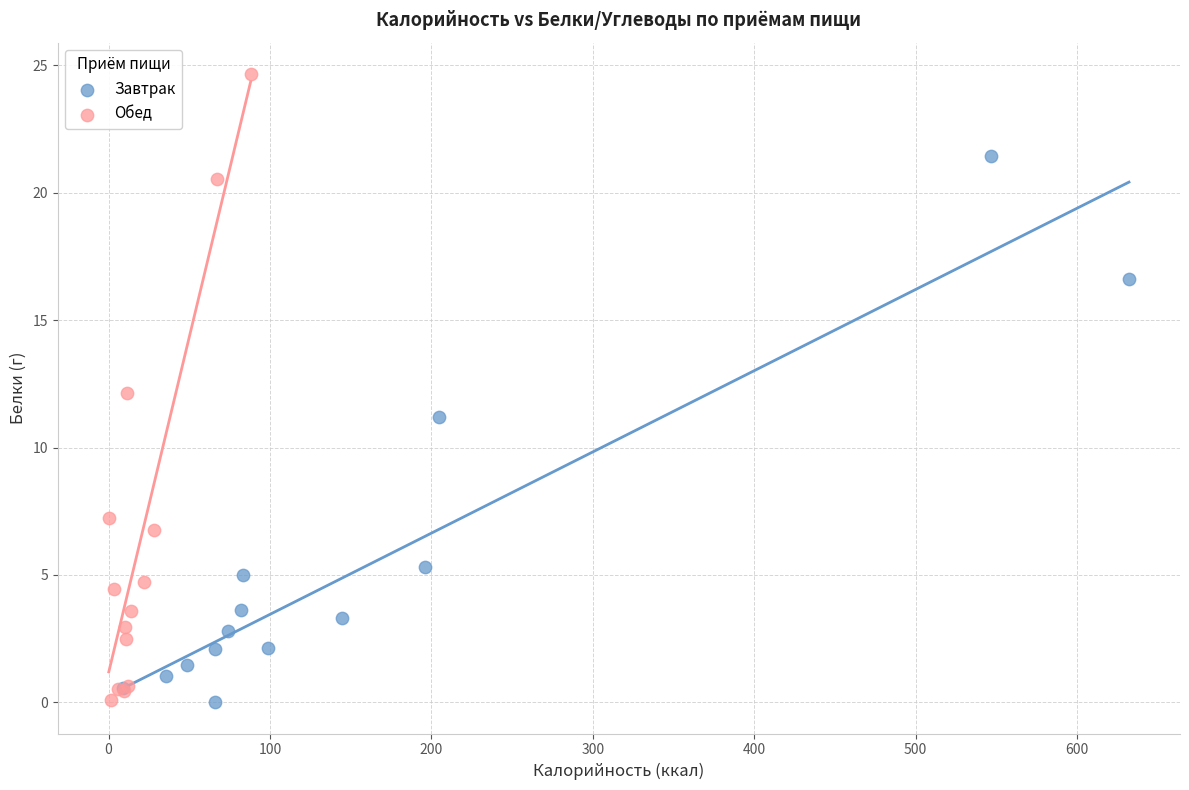

Which series reaches the maximum Y coordinate?

Обед